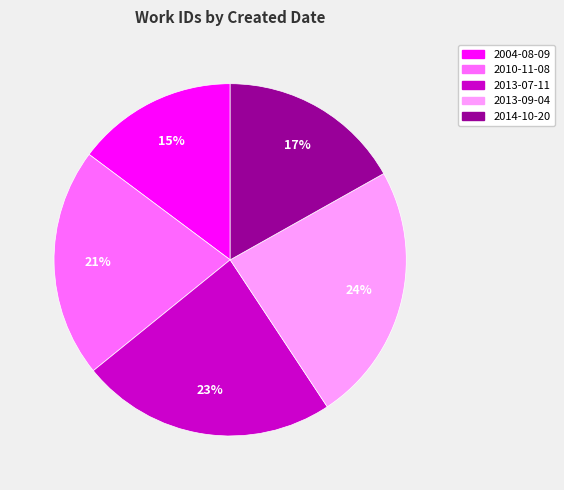

To the nearest percent, what is the average slice percentage?

20%